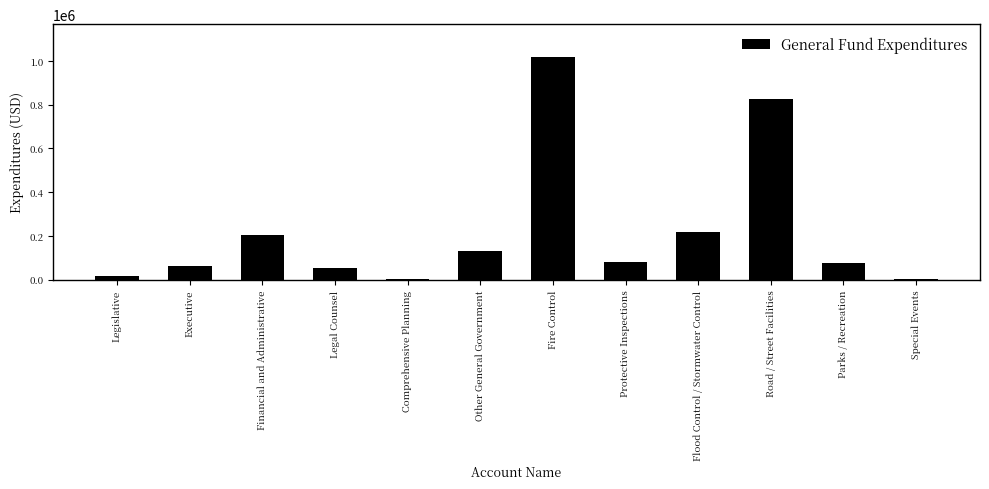

What is the sum of the values at Parks / Recreation and Other General Government?

203748